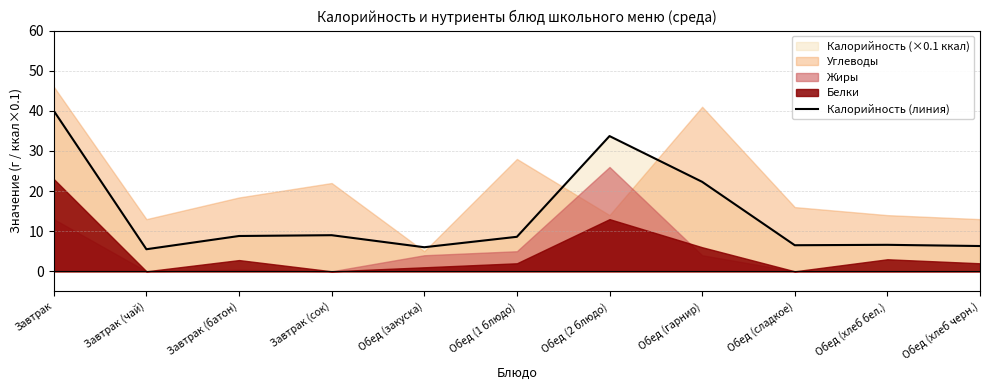

What is the change in value from Завтрак (батон) to Обед (хлеб черн.)?

-2.5